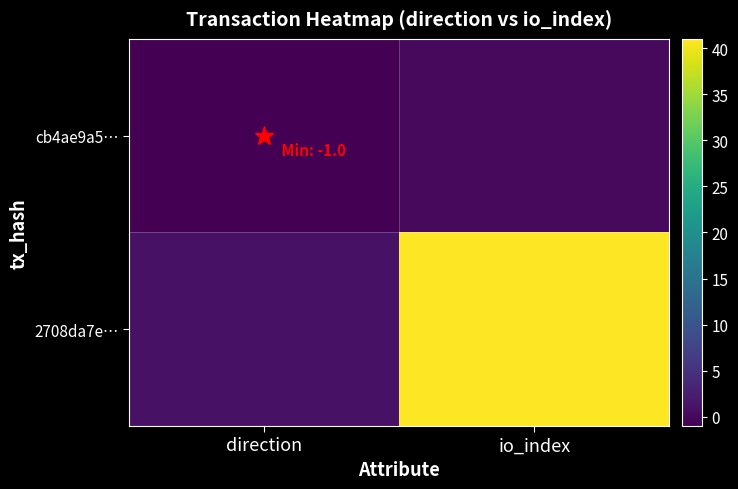

Which series has the largest range (max minus min)?

2708da7e…